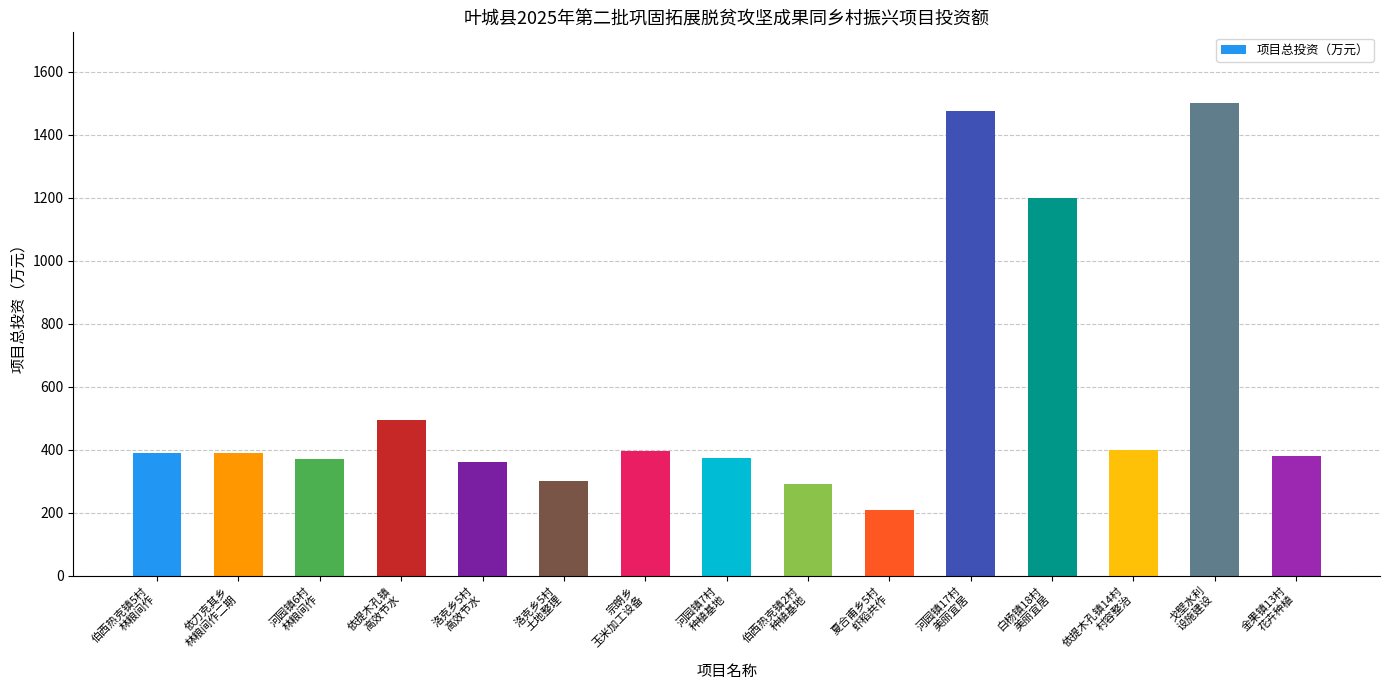

What is the maximum value shown in the chart?

1500.0